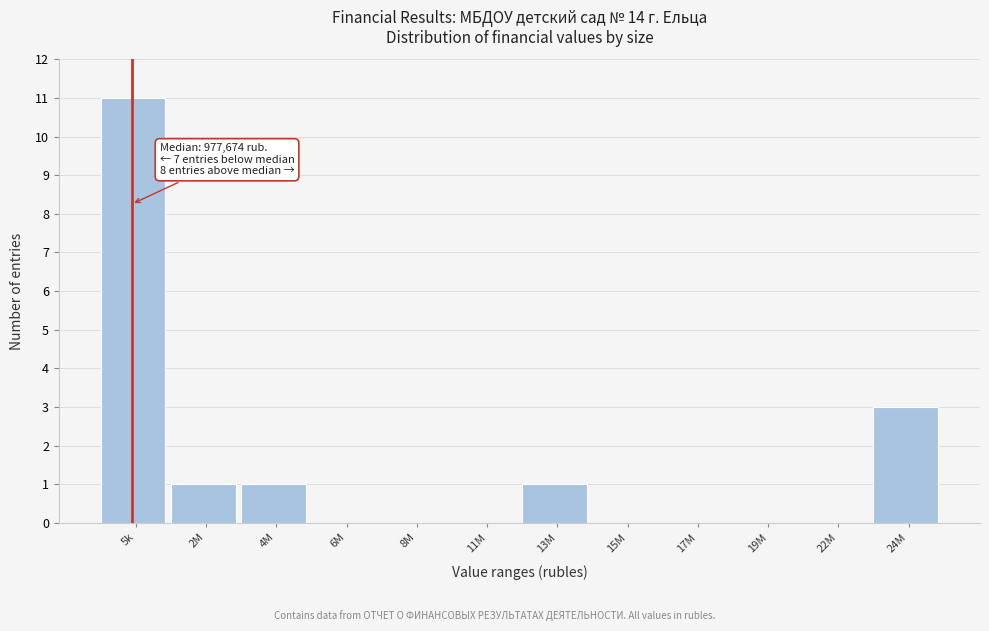

Reading right to left, what are all the values shown in this chart?

24M=3	22M=0	19M=0	17M=0	15M=0	13M=1	11M=0	8M=0	6M=0	4M=1	2M=1	5k=11